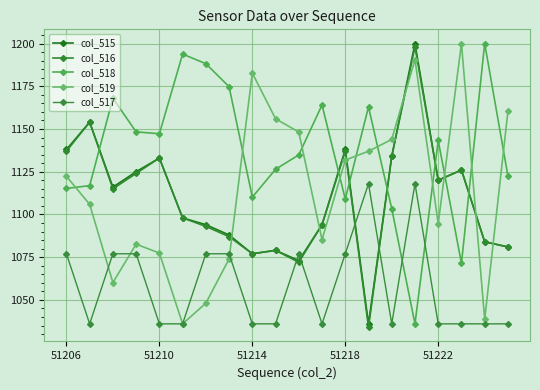

How many distinct data groups are displayed?

5